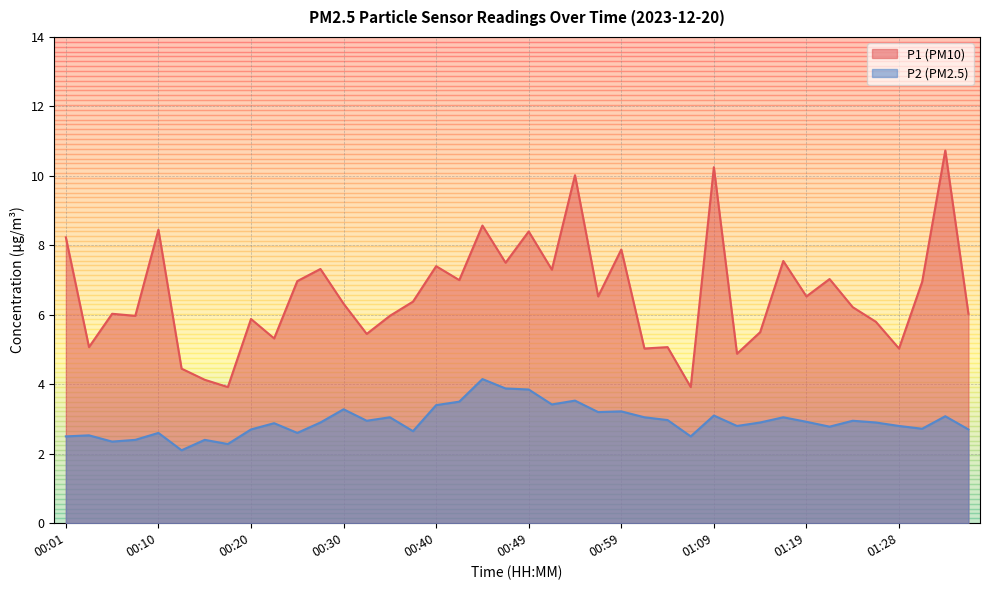

What is the sum of all P1 values?

263.0